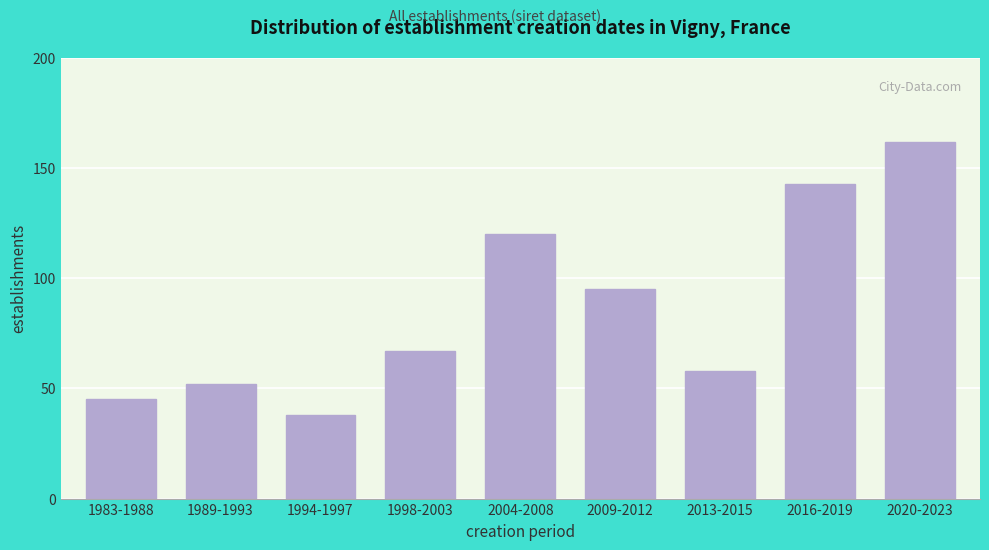

Reading left to right, what are all the values shown in this chart?

1983-1988=45	1989-1993=52	1994-1997=38	1998-2003=67	2004-2008=120	2009-2012=95	2013-2015=58	2016-2019=143	2020-2023=162